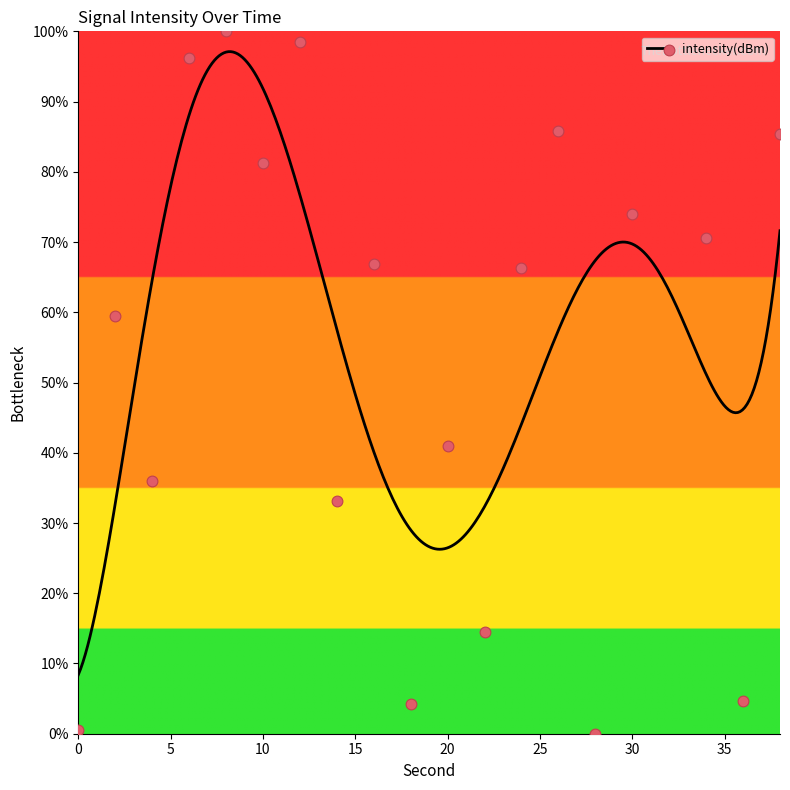

What is the change in value from 0 to 32?

+96.8